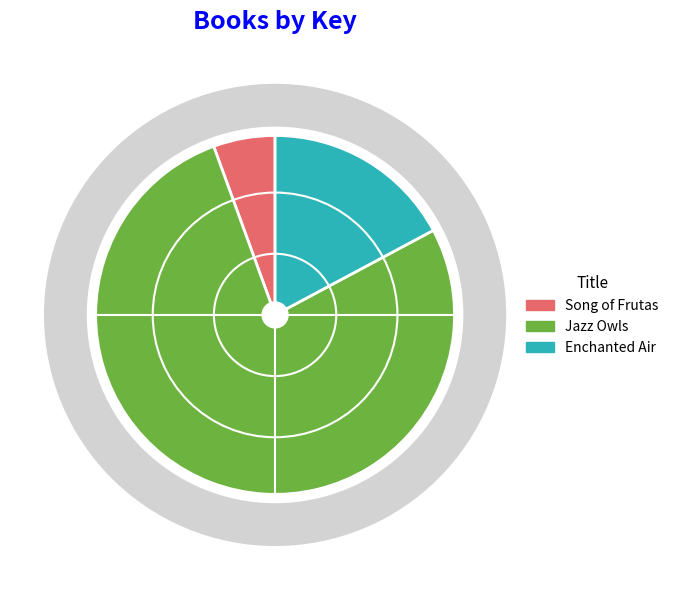

Rank the categories by value from lowest to highest.

Song of Frutas, Enchanted Air, Jazz Owls